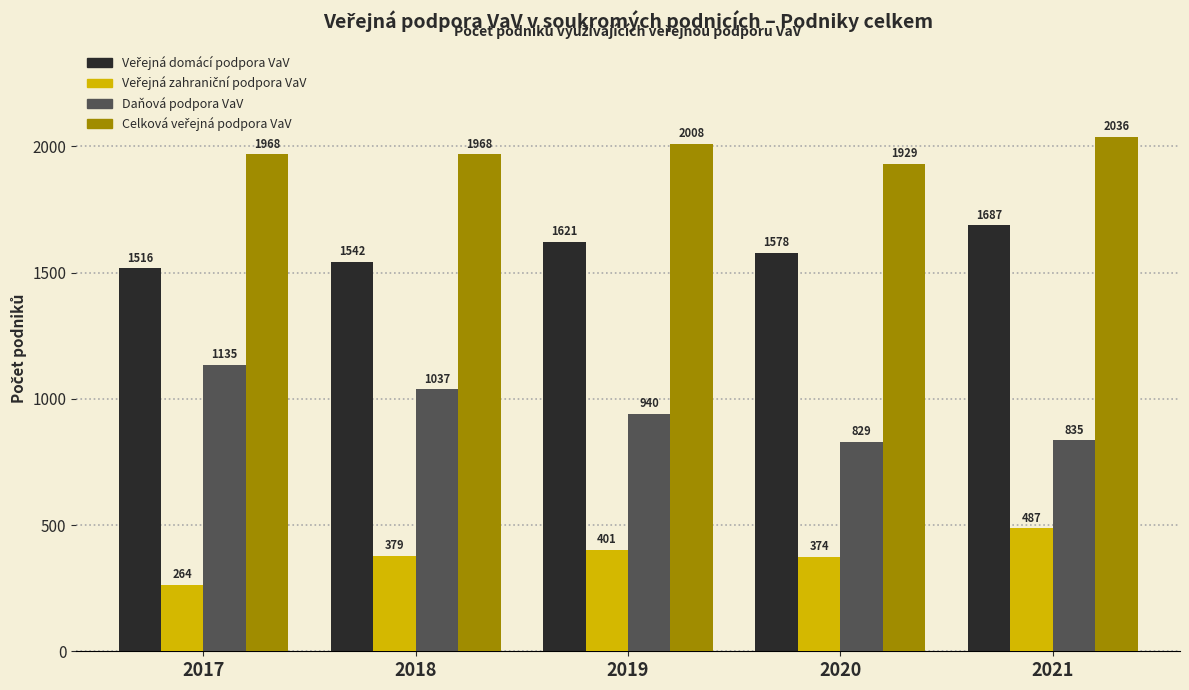

List the labels in order of Daňová podpora VaV value, smallest first.

2020, 2021, 2019, 2018, 2017